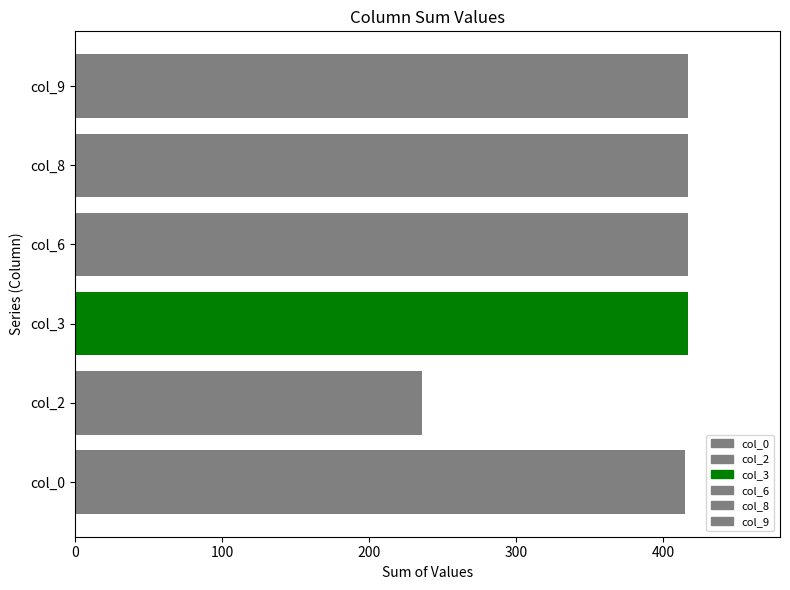

What is the sum of the values at col_2 and col_3?

653